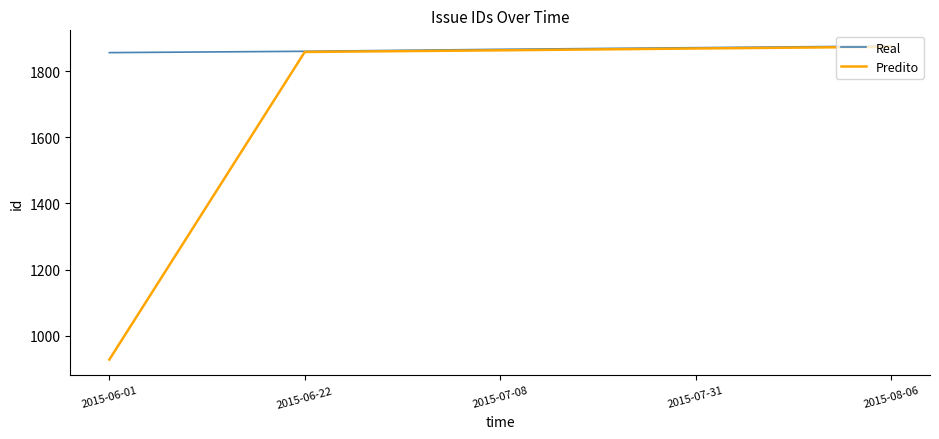

True or false: Predito has a value of 1858.0 at 2015-06-22.

True